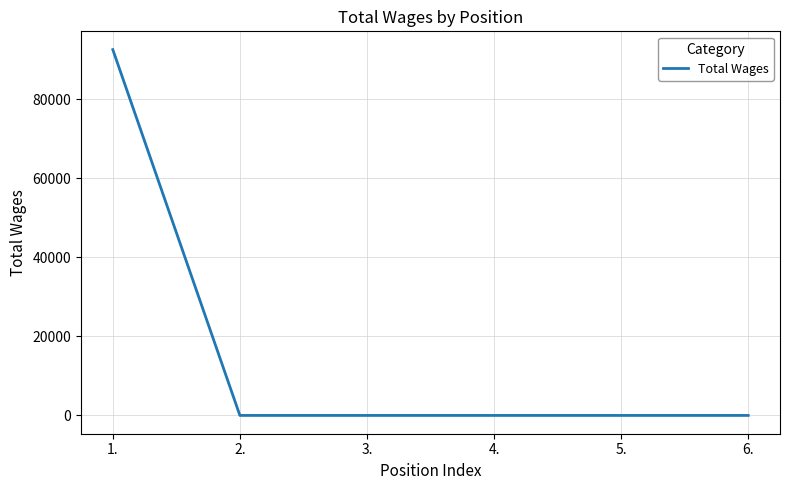

Between 5. and 1., which is larger?

1.